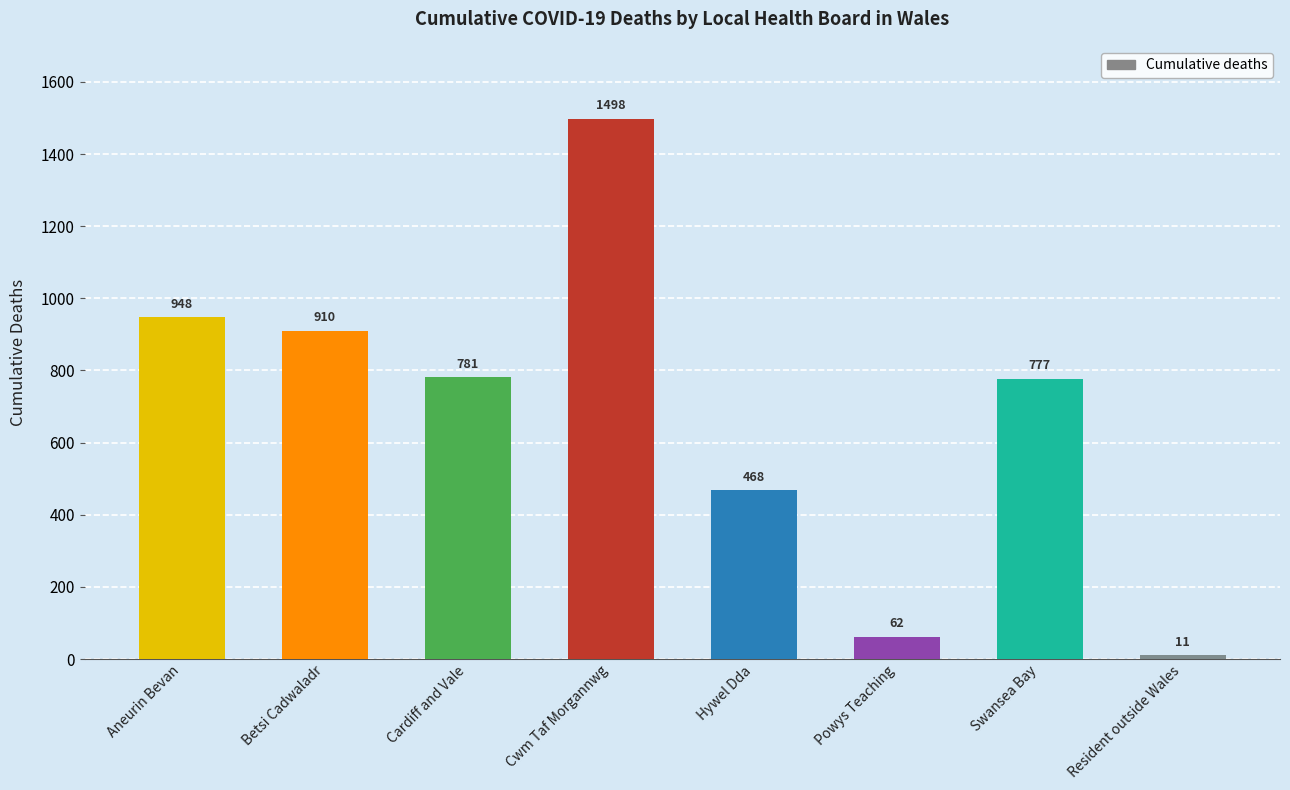

True or false: the data shows 1498 at Cwm Taf Morgannwg.

True